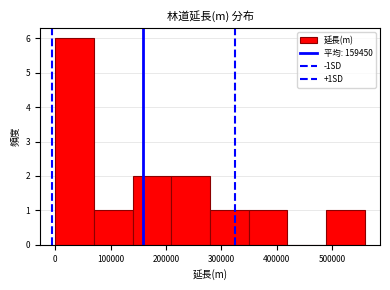

Reading left to right, list every bar in this chart as the range it spans on the x-axis followed by its height. Neither the bar edges nor the heights are printed on the chart, so give them approximately, as read against the axes.

0 to 70000: 6
70000 to 140000: 1
140000 to 210000: 2
210000 to 280000: 2
280000 to 350000: 1
350000 to 420000: 1
420000 to 490000: 0
490000 to 560000: 1